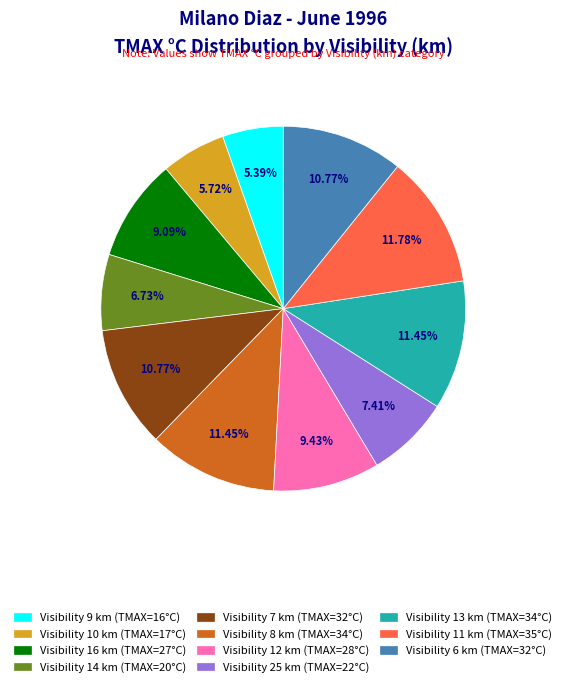

Do Visibility 16 km (TMAX=27°C) and Visibility 14 km (TMAX=20°C) together represent more than half of the pie?

No